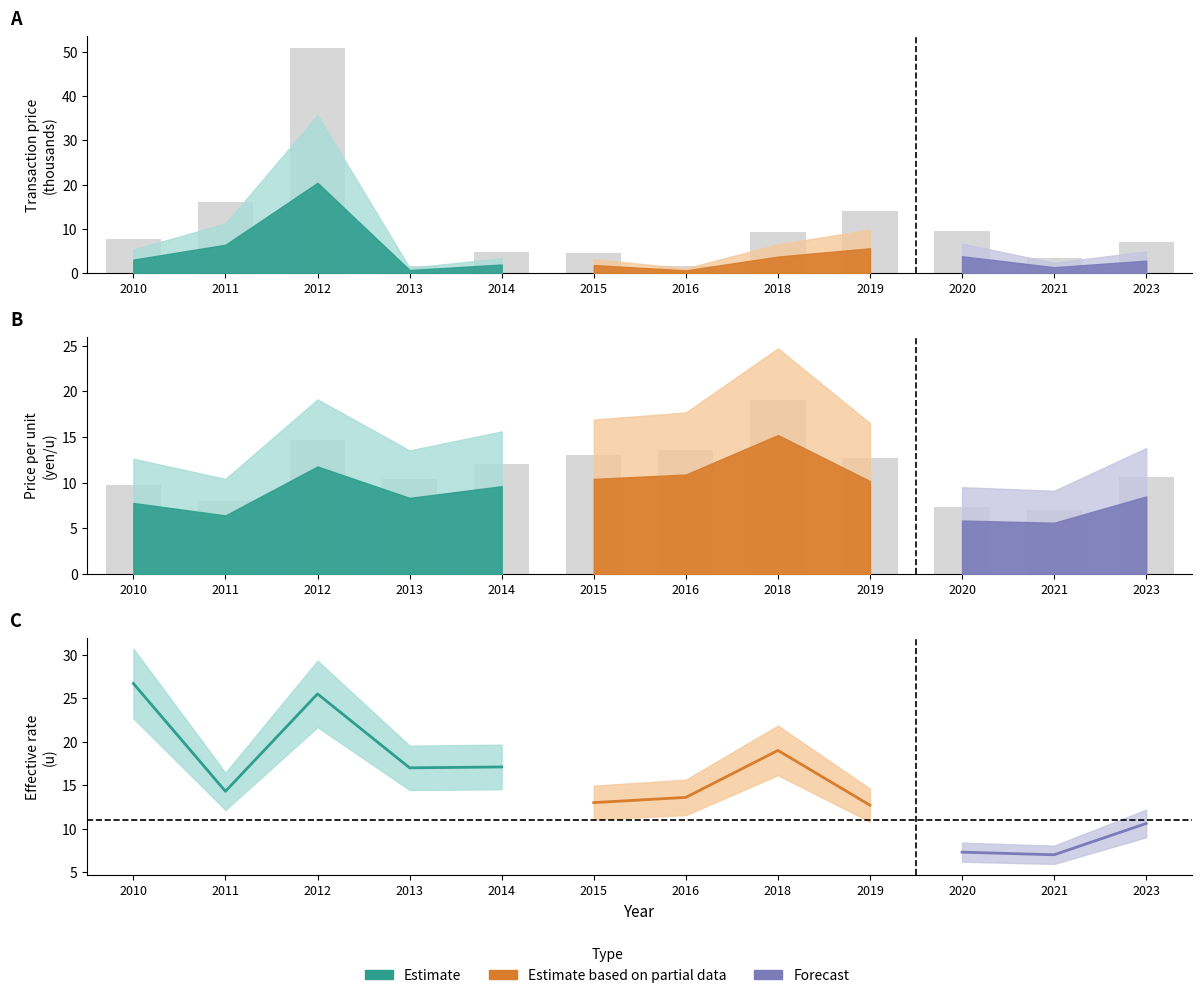

Reading left to right, what are all the values shown in this chart?

Price per unit (yen/u): 2010=9.7	2011=8.0	2012=14.7	2013=10.4	2014=12.0	2015=13.0	2016=13.6	2018=19.0	2019=12.7	2020=7.3	2021=7.0	2023=10.6
Transaction price (i~): 2010=7.6	2011=16.0	2012=51.0	2013=1.7	2014=4.8	2015=4.5	2016=1.5	2018=9.3	2019=14.0	2020=9.5	2021=3.3	2023=7.0